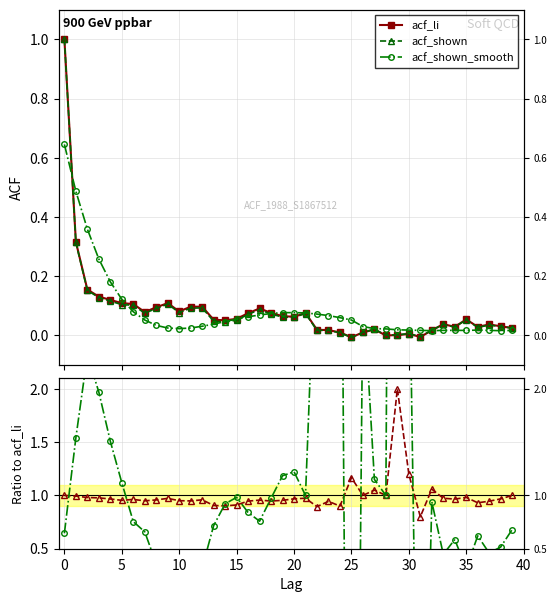

Which series changed the most between 14 and 23?

acf_smooth / acf_li